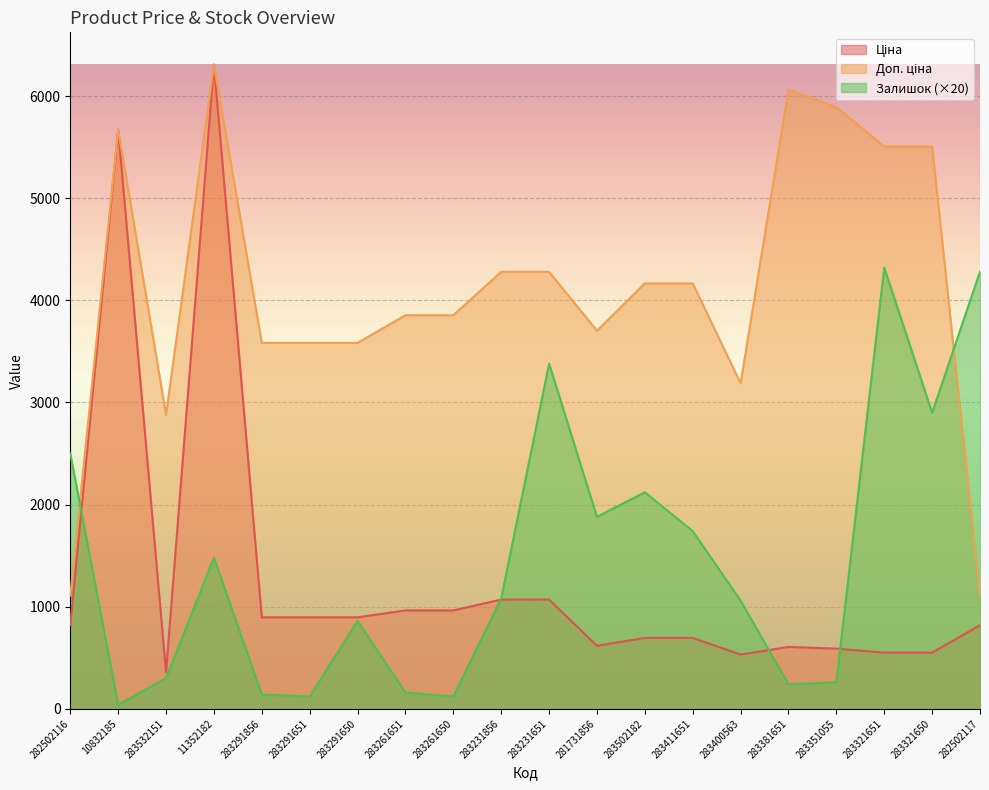

Read the Ціна value at 282502116.

818.5